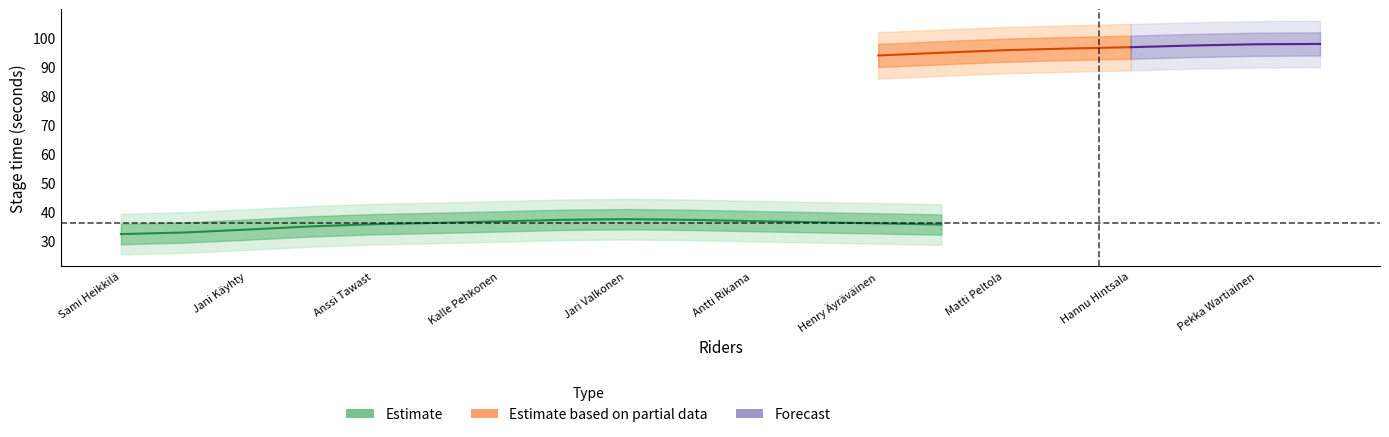

What is the label of the 4th point from the right?

Hannu Hintsala